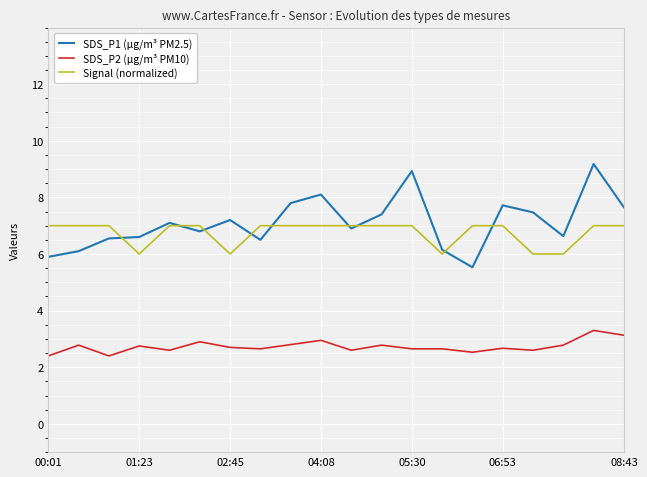

True or false: SDS_P2 (µg/m³ PM10) and SDS_P1 (µg/m³ PM2.5) intersect in this chart.

False